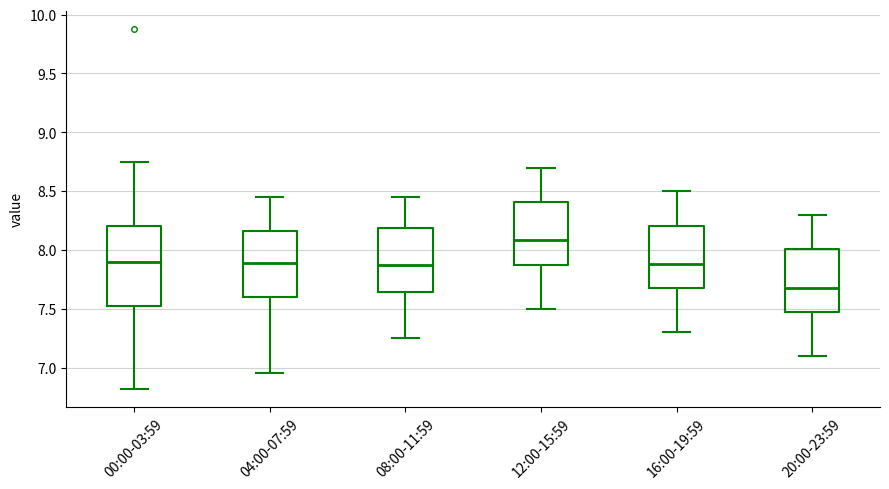

Which box is the tallest, from its lower edge to its upper edge?

00:00-03:59